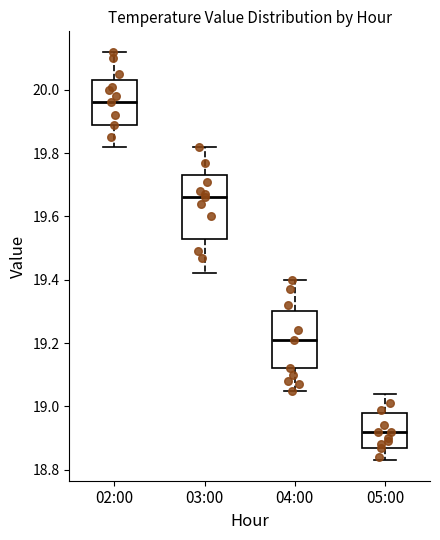

Which box's median line is the lowest?

05:00